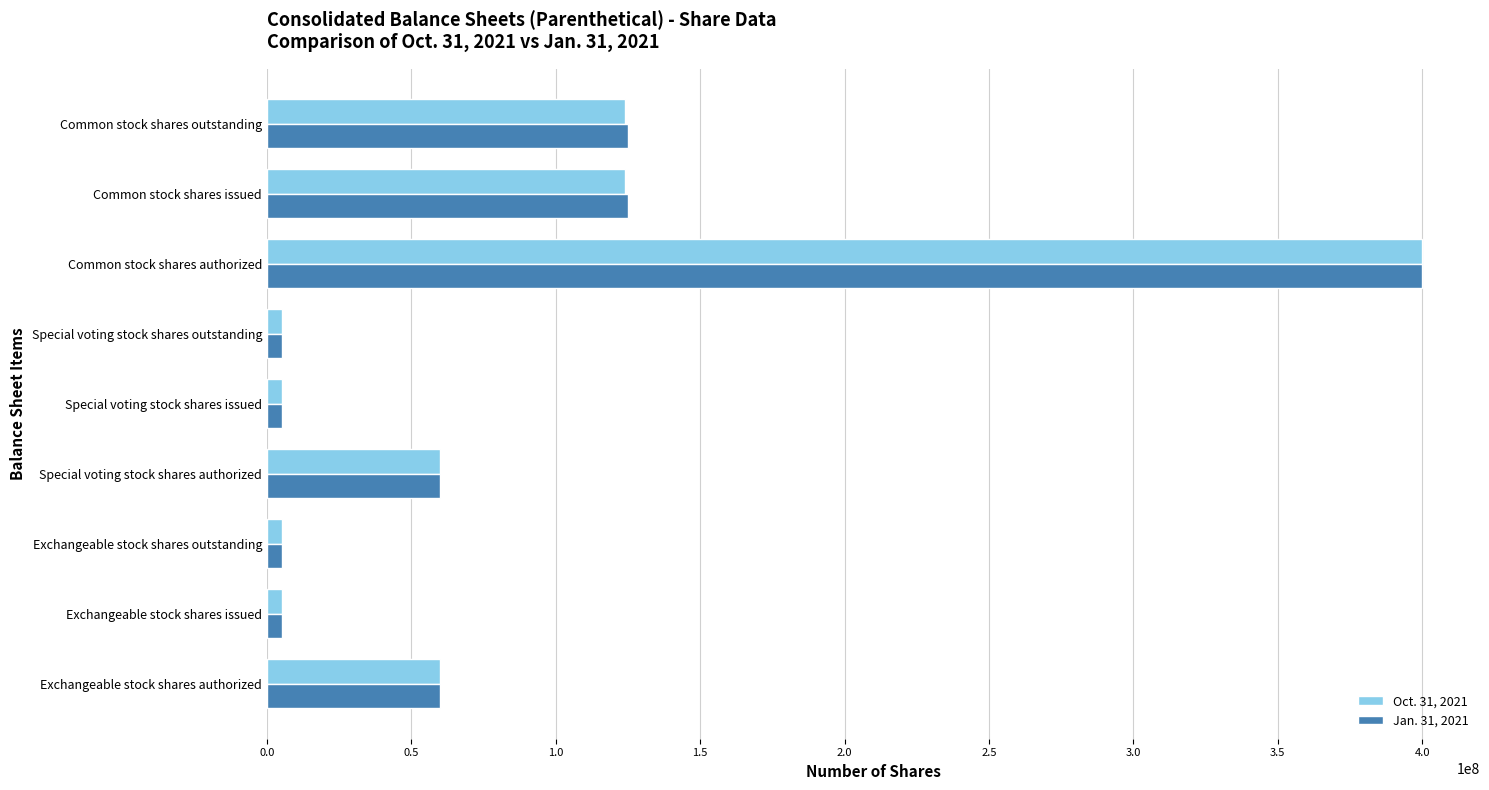

What are all the series names shown in the legend?

Oct. 31, 2021, Jan. 31, 2021